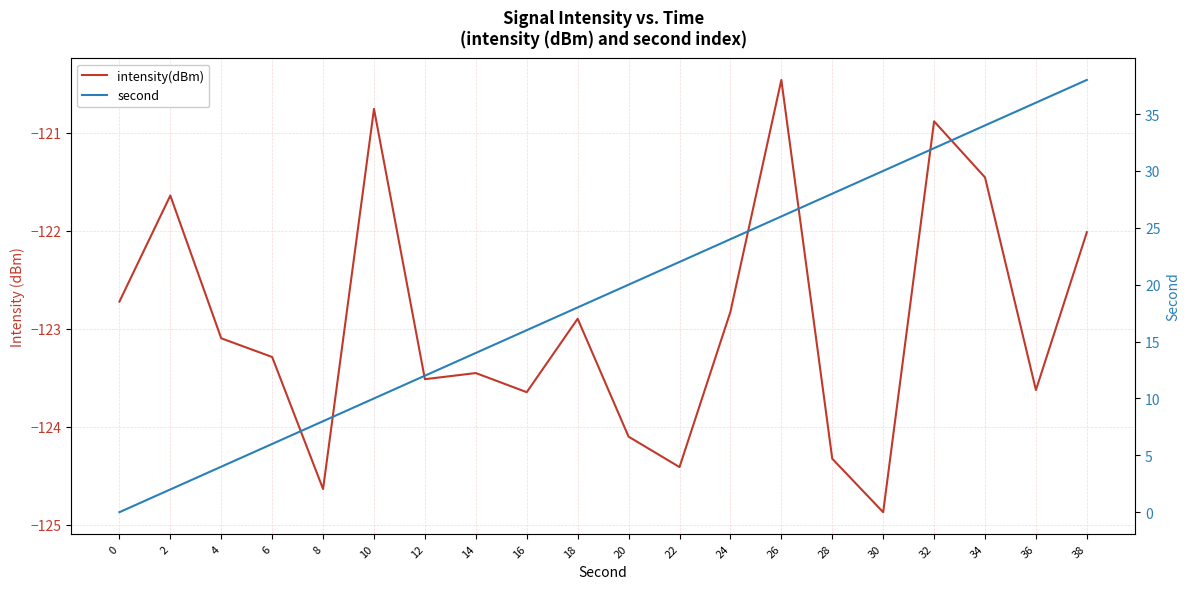

True or false: second has a value of 34.0 at 34.

True